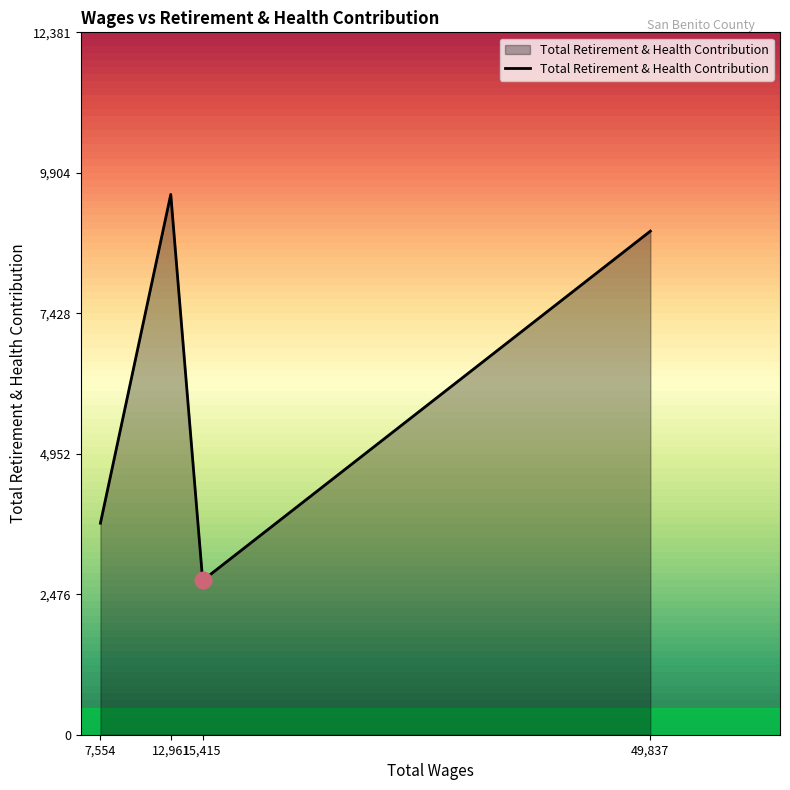

Does the chart display data point markers on the line(s)?

No